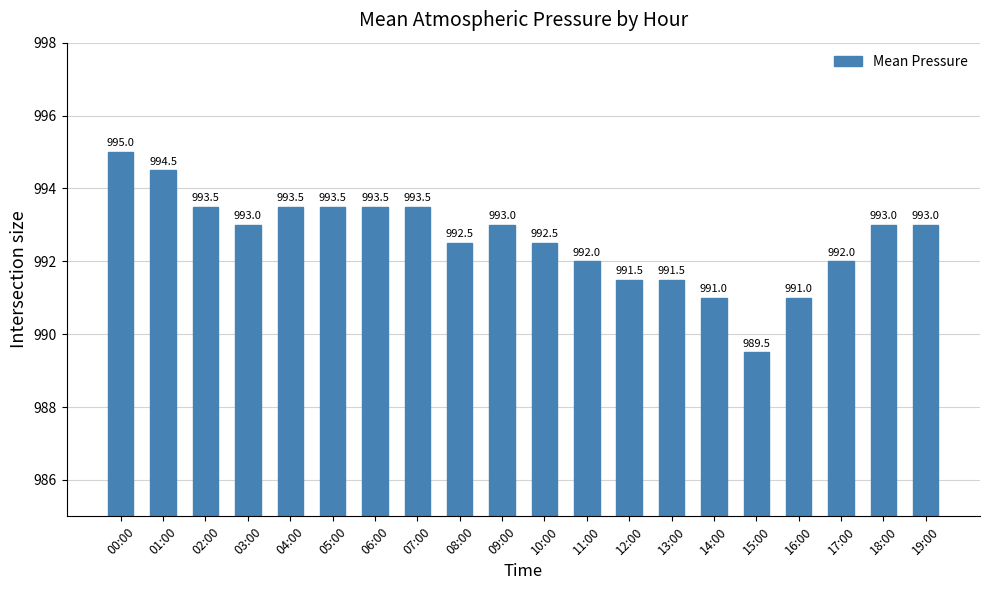

Is it true that the value at 09:00 is 993.0?

True